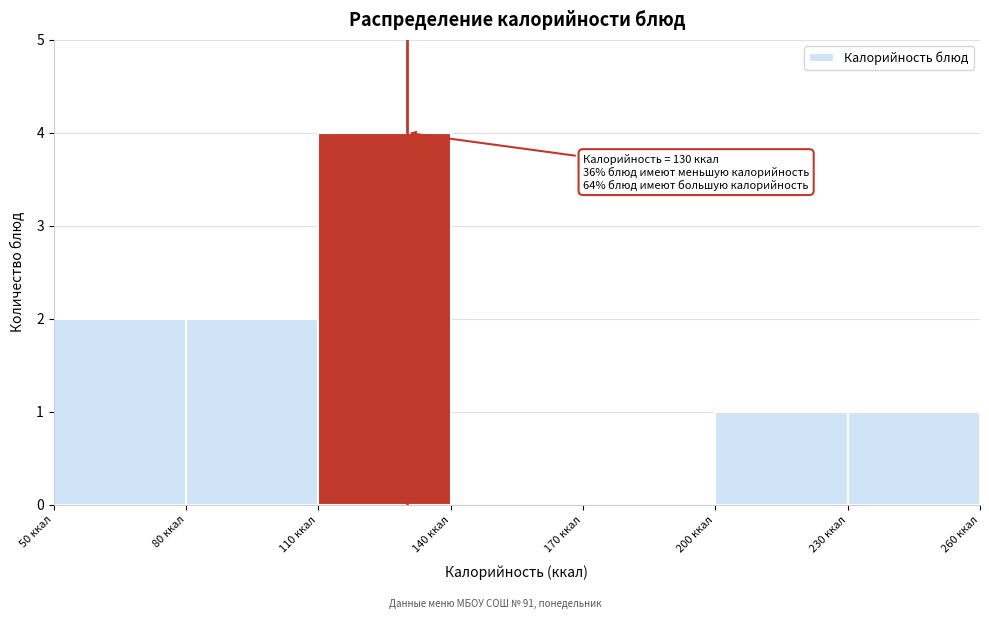

Over which range of the x-axis is the bar tallest?

110 to 140